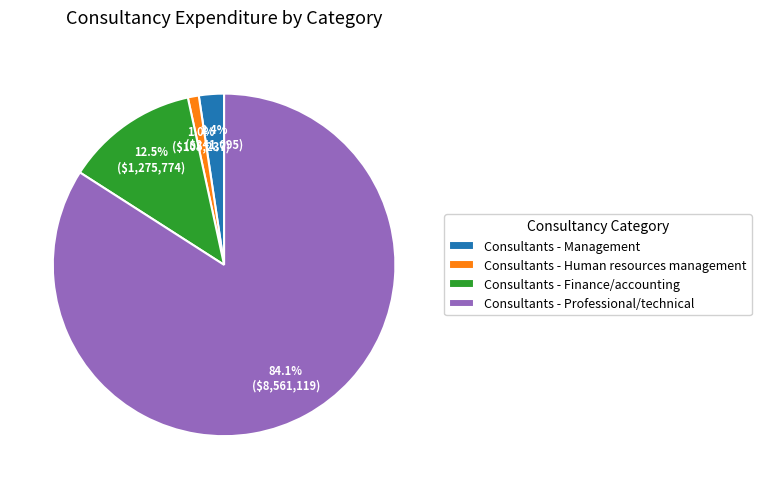

What percentage do Consultants - Management and Consultants - Human resources management together represent?

3.4%